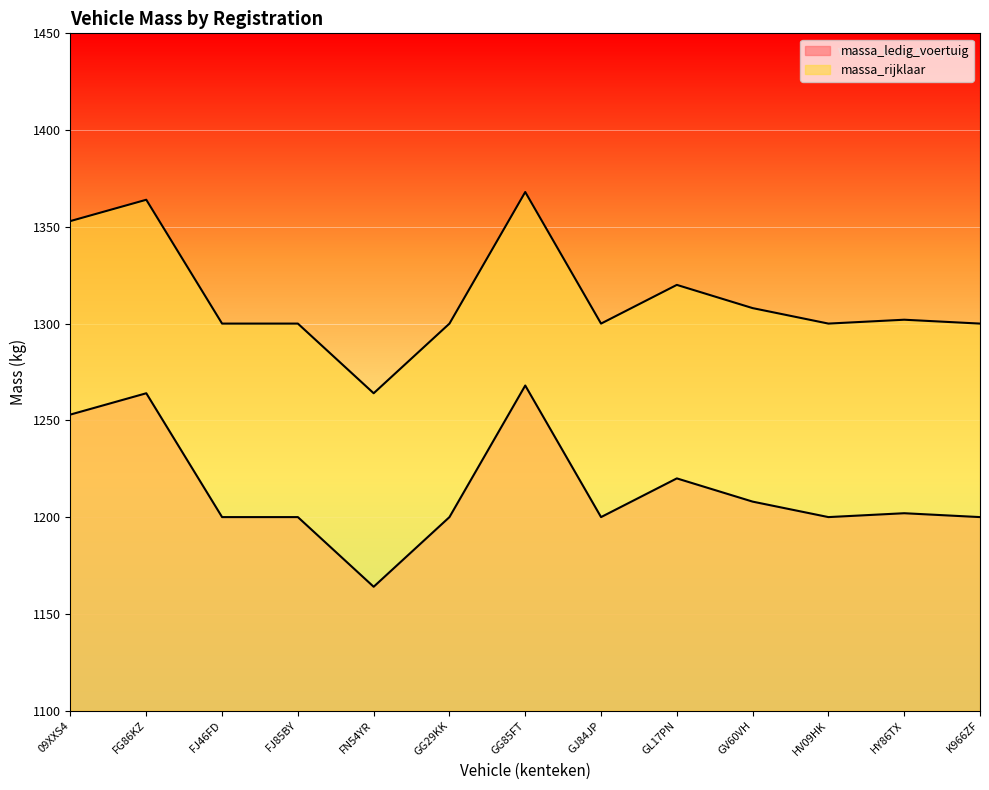

What is the difference between the highest and lowest values at FJ85BY?

100